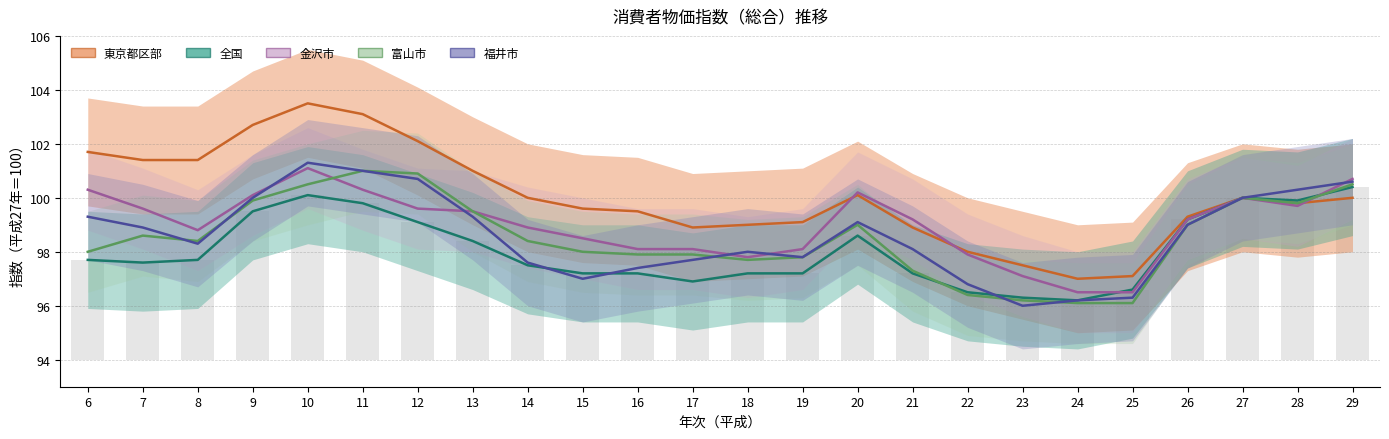

Rank the series by their maximum value, from lowest to highest.

全国, 富山市, 金沢市, 福井市, 東京都区部